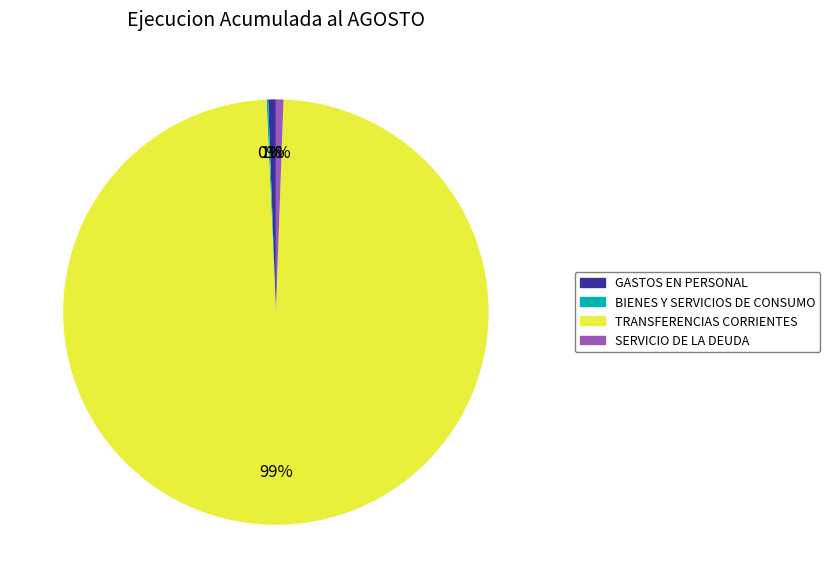

Which slice is the largest?

TRANSFERENCIAS CORRIENTES